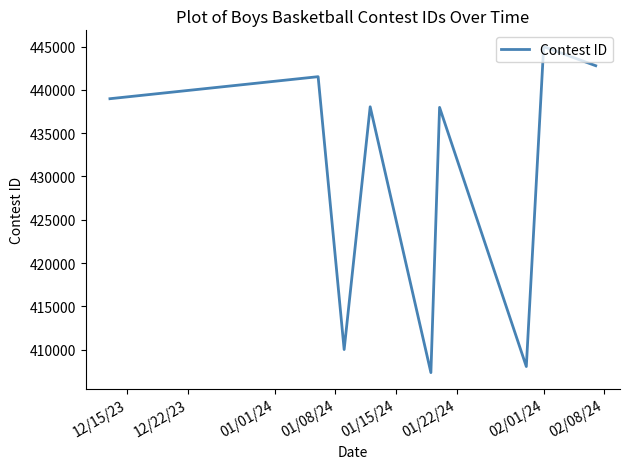

What is the minimum value shown in the chart?

407364